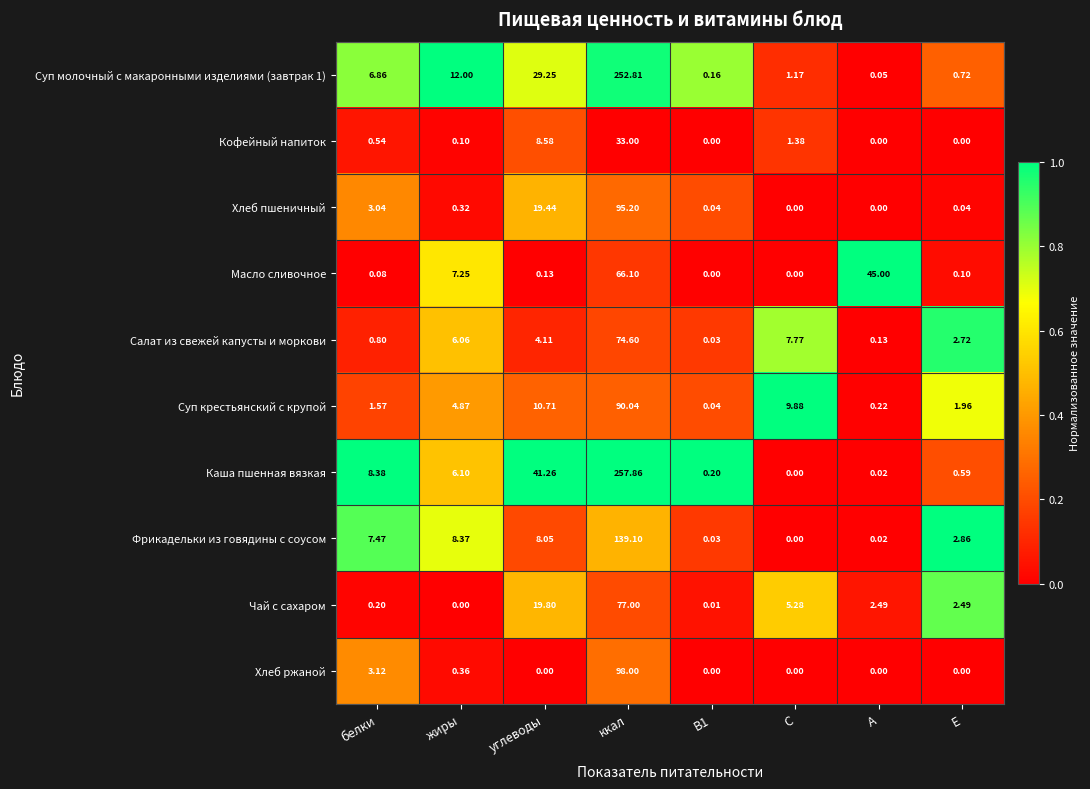

At which label does Суп молочный с макаронными изделиями (завтрак 1) first exceed 6?

белки